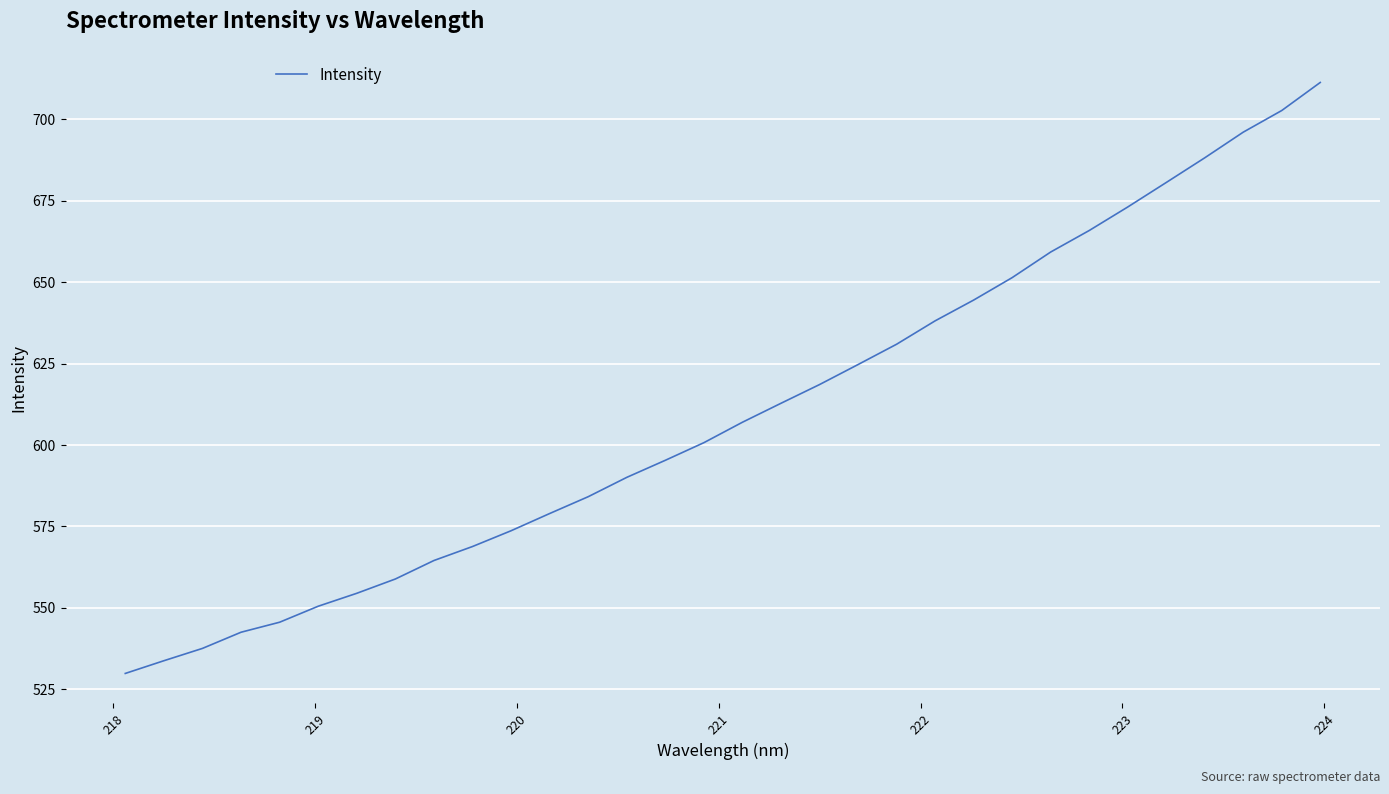

What is the smallest value displayed?

529.9